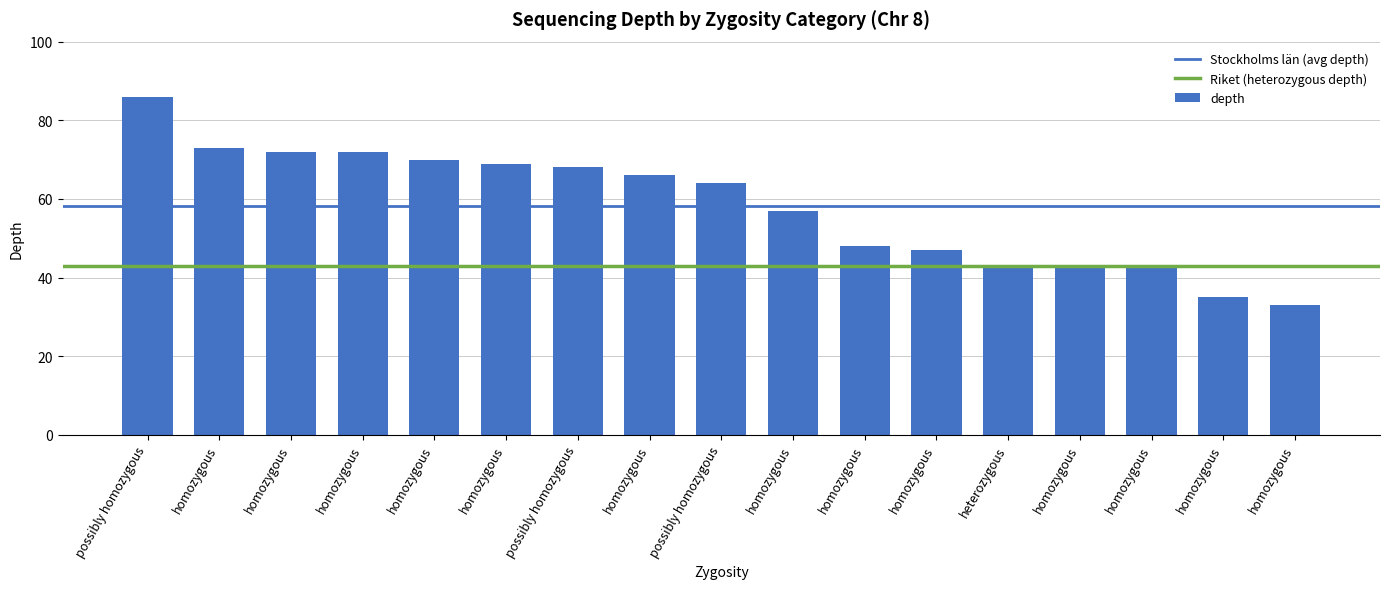

What is the ratio of the value at homozygous to the value at homozygous?

1.0